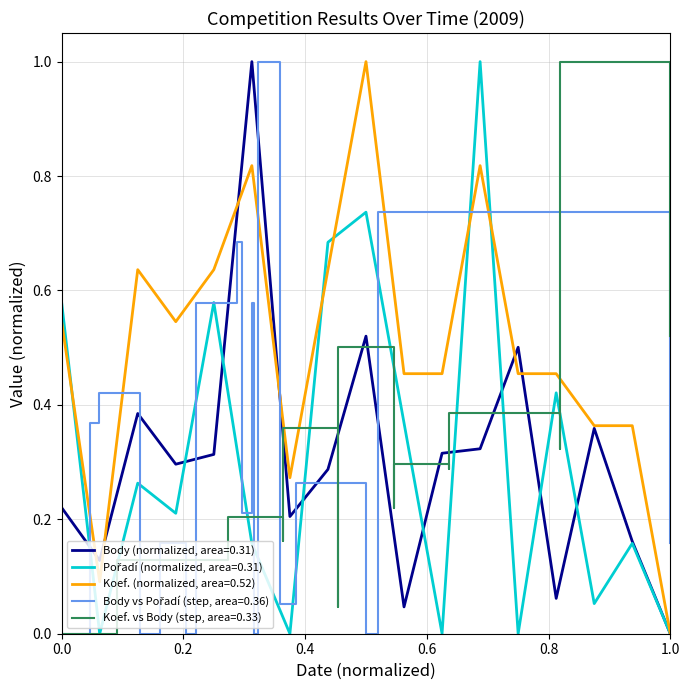

Is this an area chart (filled region under the line)?

No